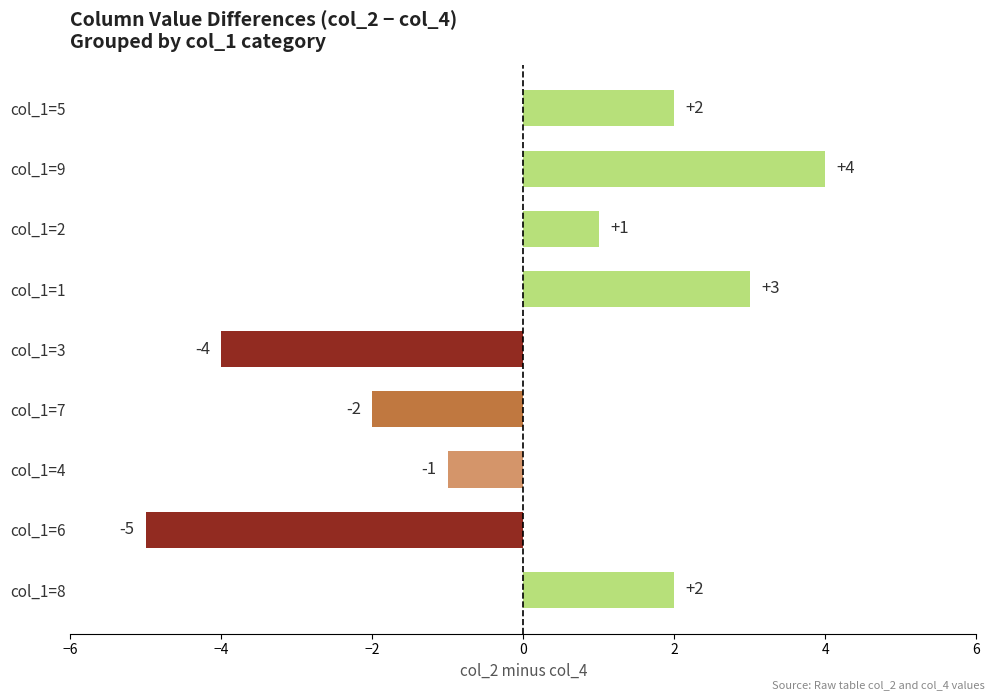

Reading bottom to top, list all the values displayed in this chart.

col_1=8=2	col_1=6=-5	col_1=4=-1	col_1=7=-2	col_1=3=-4	col_1=1=3	col_1=2=1	col_1=9=4	col_1=5=2